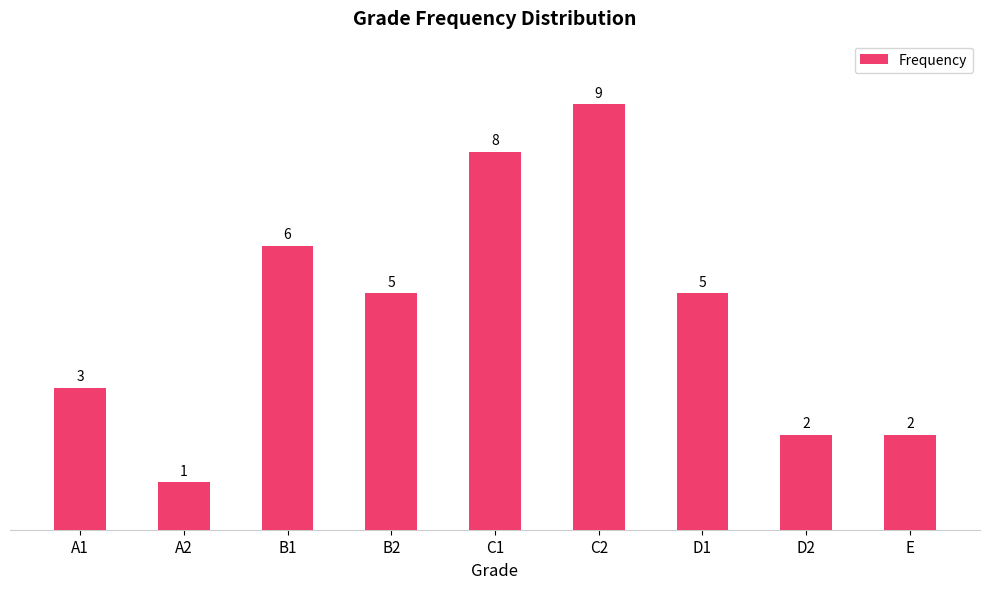

Between B1 and E, which is larger?

B1